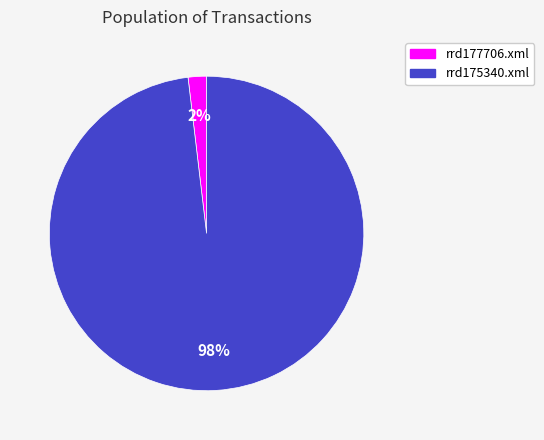

To the nearest percent, what is the difference between the largest and smallest slice percentages?

96%